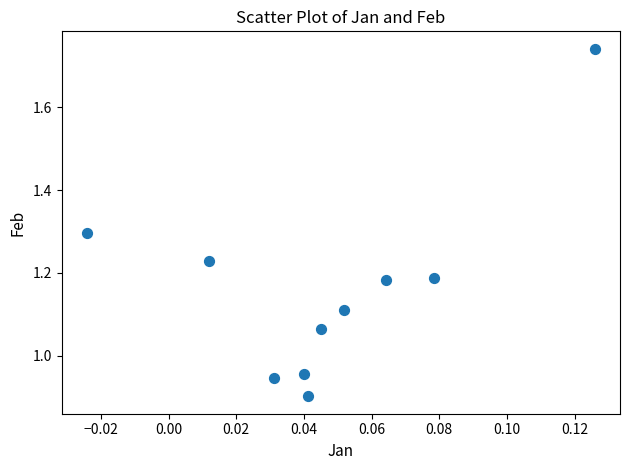

What is the range of Y values (max minus min)?

0.8